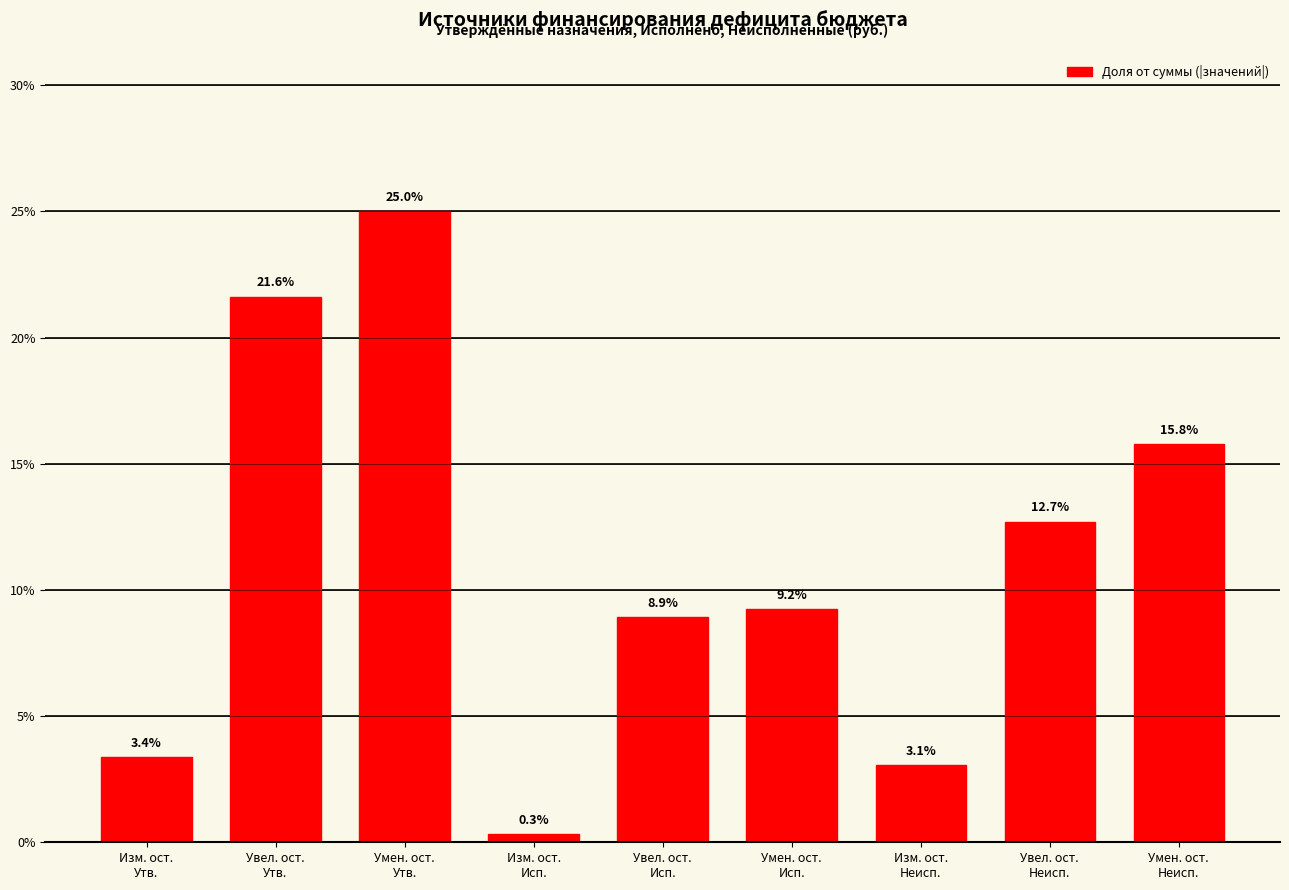

Reading right to left, what are all the values shown in this chart?

15.8	12.7	3.1	9.2	8.9	0.3	25.0	21.6	3.4